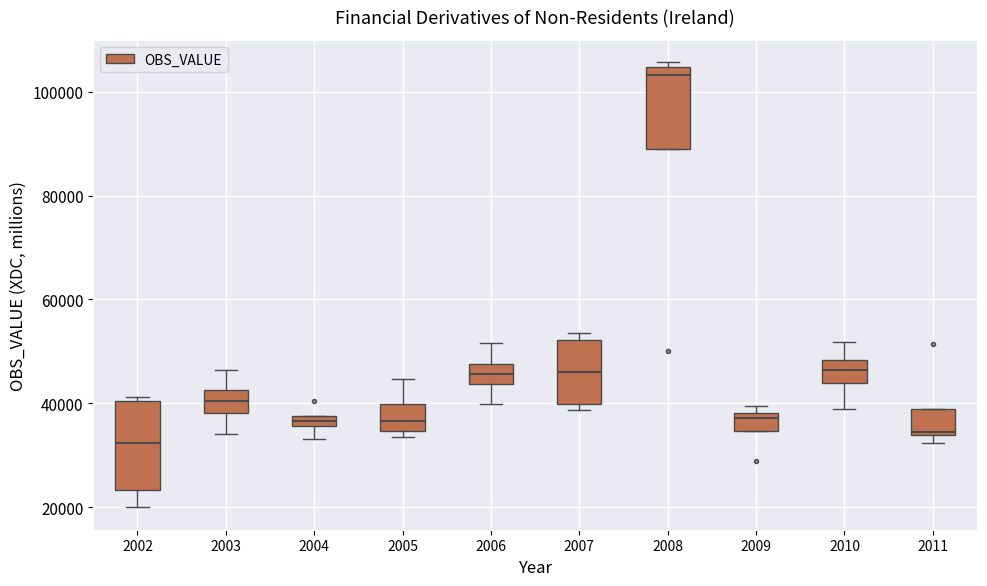

Where is the lower edge of the box at x = 2003 on the y-axis? The values are not printed on the chart, so give them approximately, as read against the axis.

38000